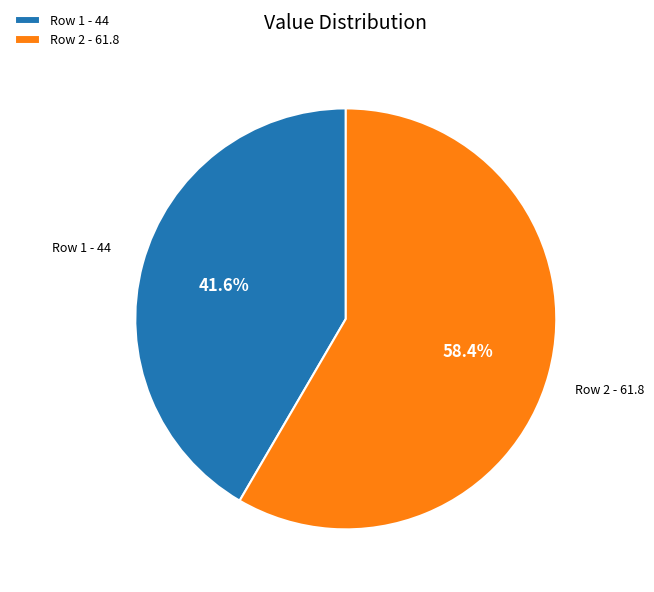

What is the ratio of the value at Row 2 - 61.8 to the value at Row 1 - 44?

1.4